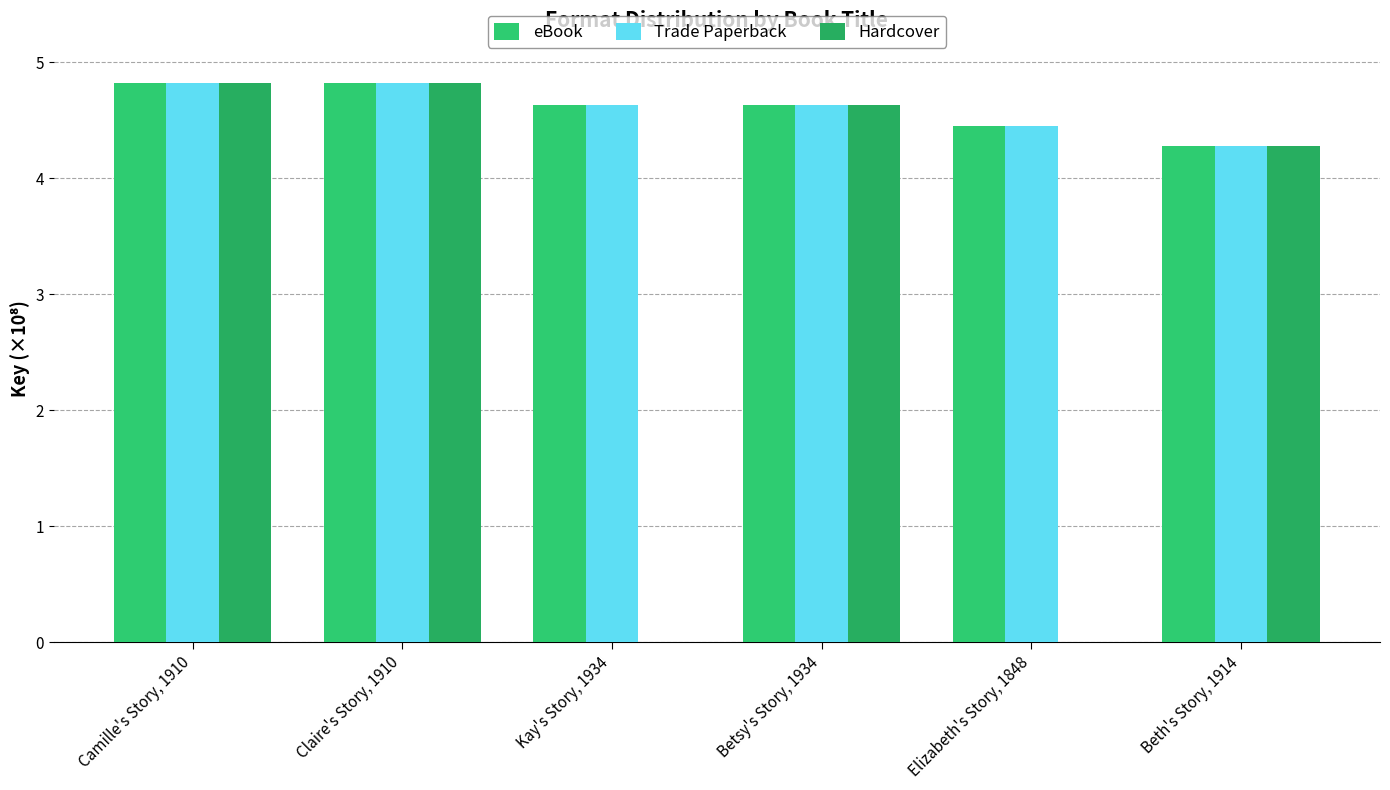

Rank the categories by Hardcover value from lowest to highest.

Kay's Story, 1934, Elizabeth's Story, 1848, Beth's Story, 1914, Betsy's Story, 1934, Camille's Story, 1910, Claire's Story, 1910